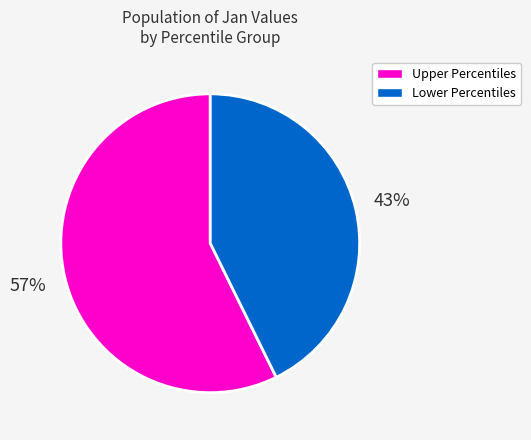

To the nearest percent, what is the combined percentage of Upper Percentiles and Lower Percentiles?

100%